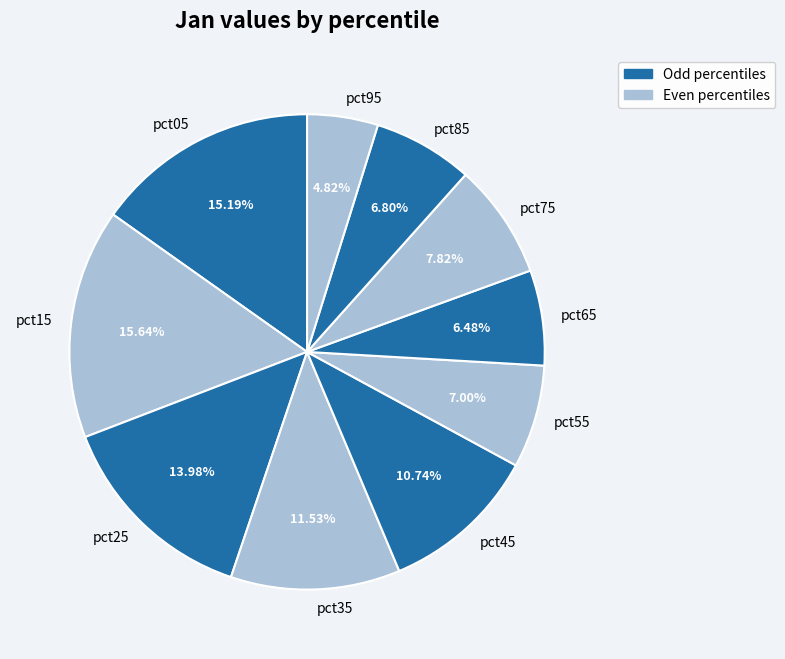

Between pct75 and pct15, which is larger?

pct15